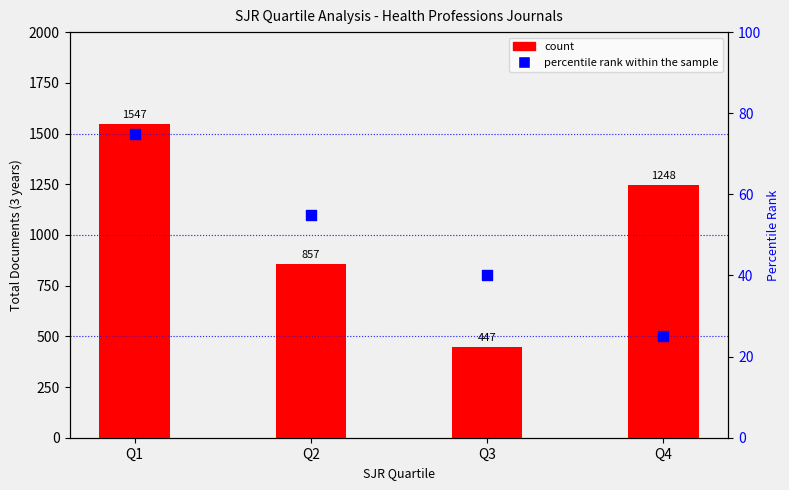

Which series has the largest total across all categories?

count